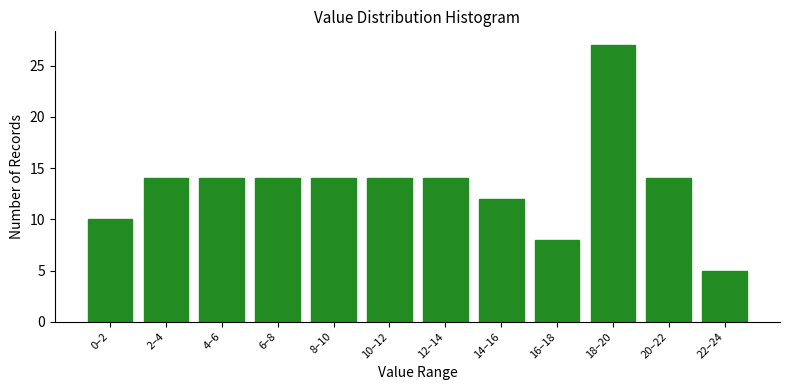

Reading left to right, extract all data points from this chart.

10	14	14	14	14	14	14	12	8	27	14	5